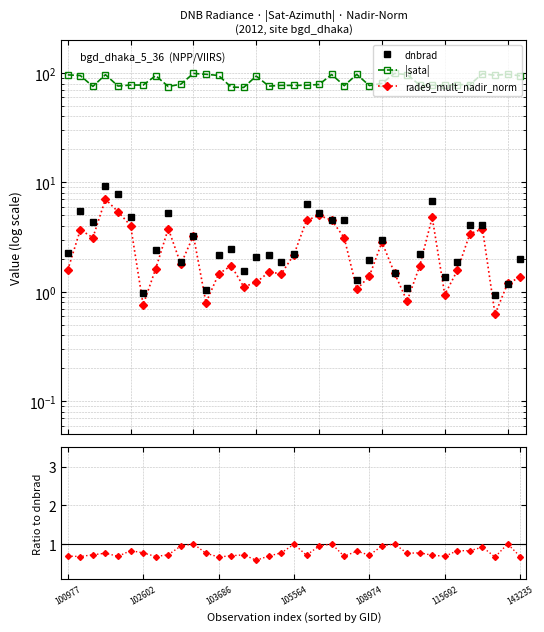

At how many categories does at least one series exceed 82?

16